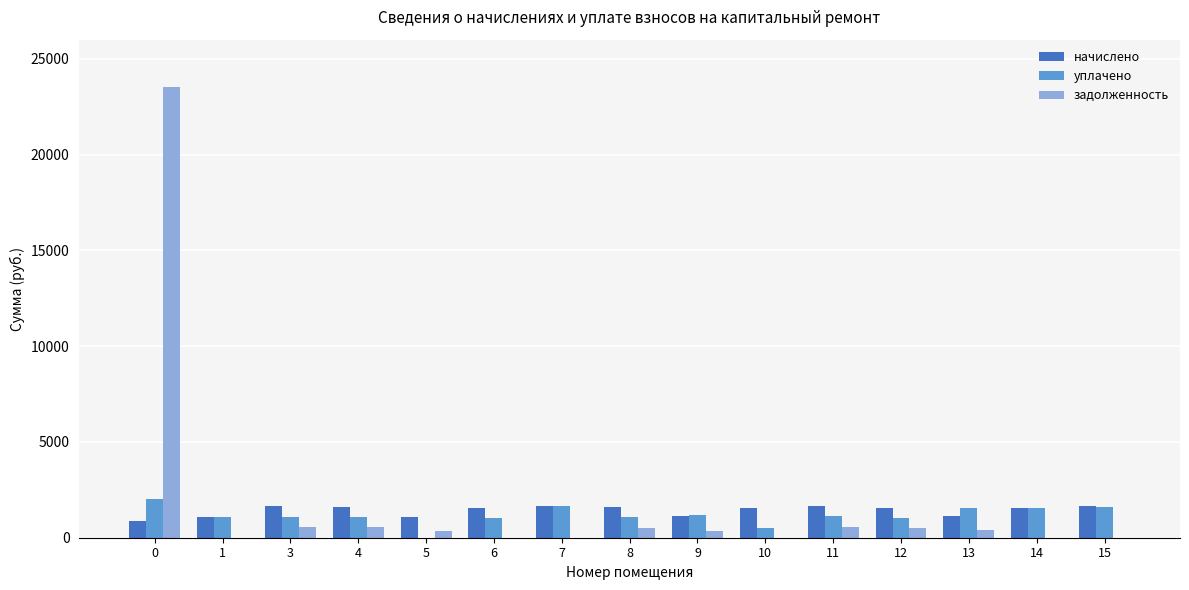

Is the value of задолженность at 4 greater than the value of уплачено at 15?

No